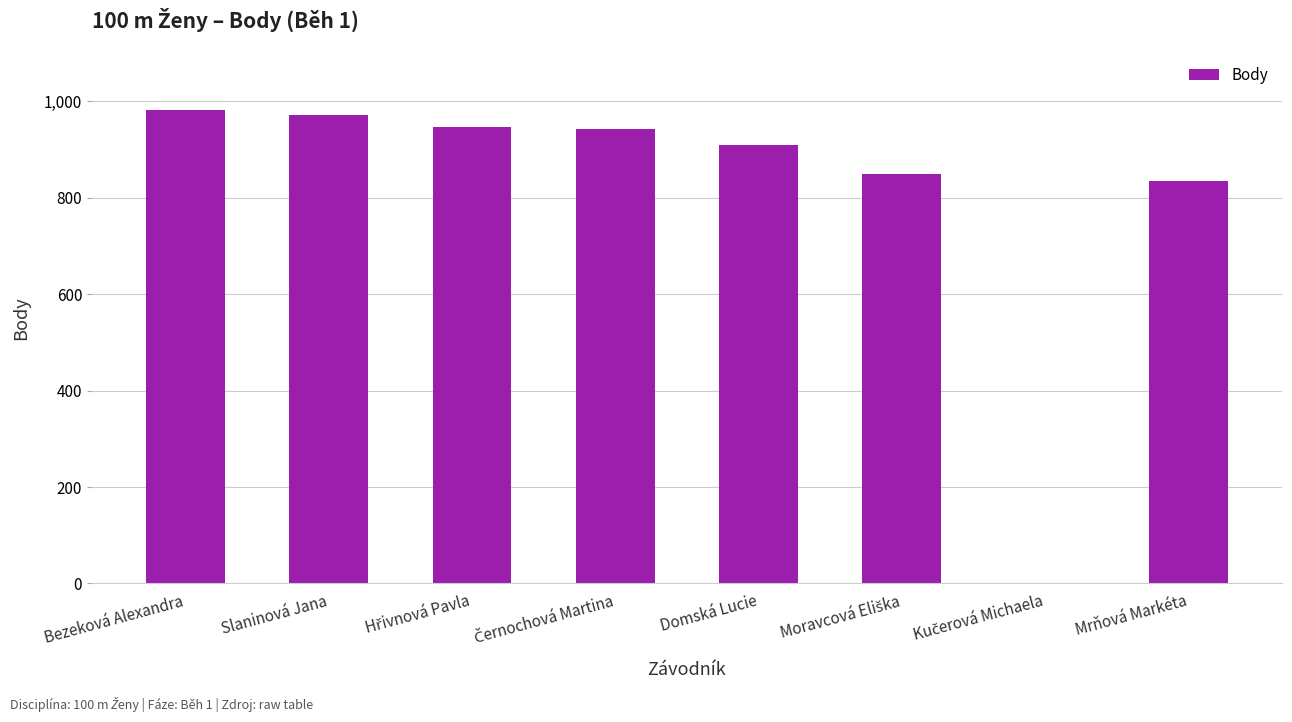

What is the greatest value displayed?

983